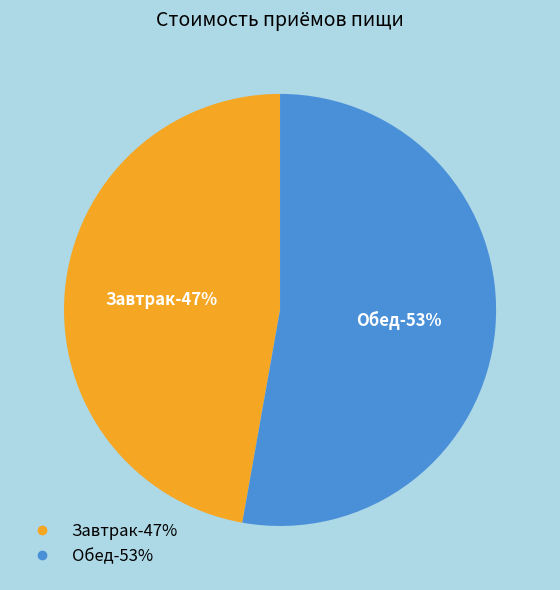

What is the ratio of the value at Завтрак to the value at Обед?

0.9